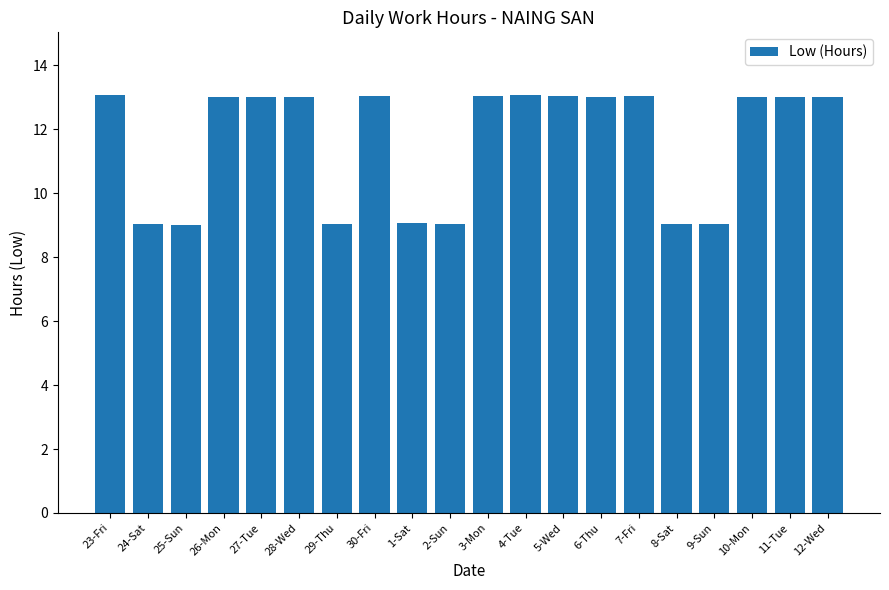

What value does the data have at 2-Sun?

9.0